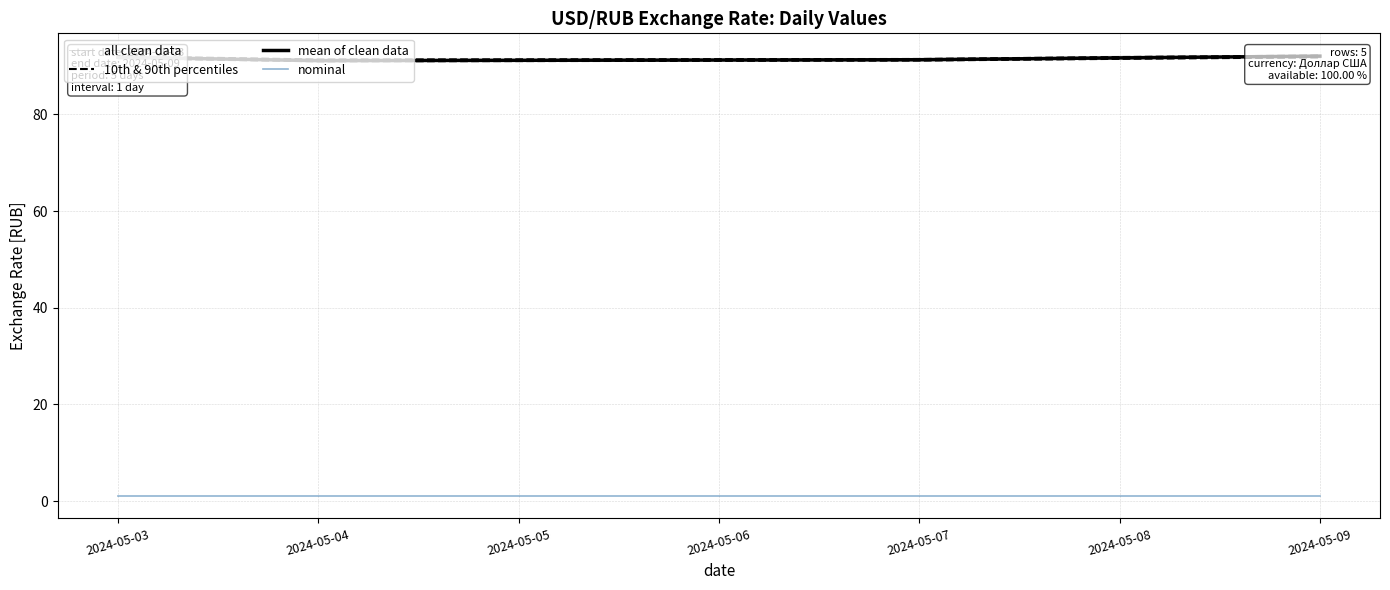

Reading left to right, list all the values displayed in this chart.

all clean data: 91.9	91.1	91.4	91.9	92.0
10th & 90th percentiles: 91.6	91.0	91.1	91.5	91.8
mean of clean data: 91.8	91.1	91.3	91.7	92.1
nominal: 1.0	1.0	1.0	1.0	1.0